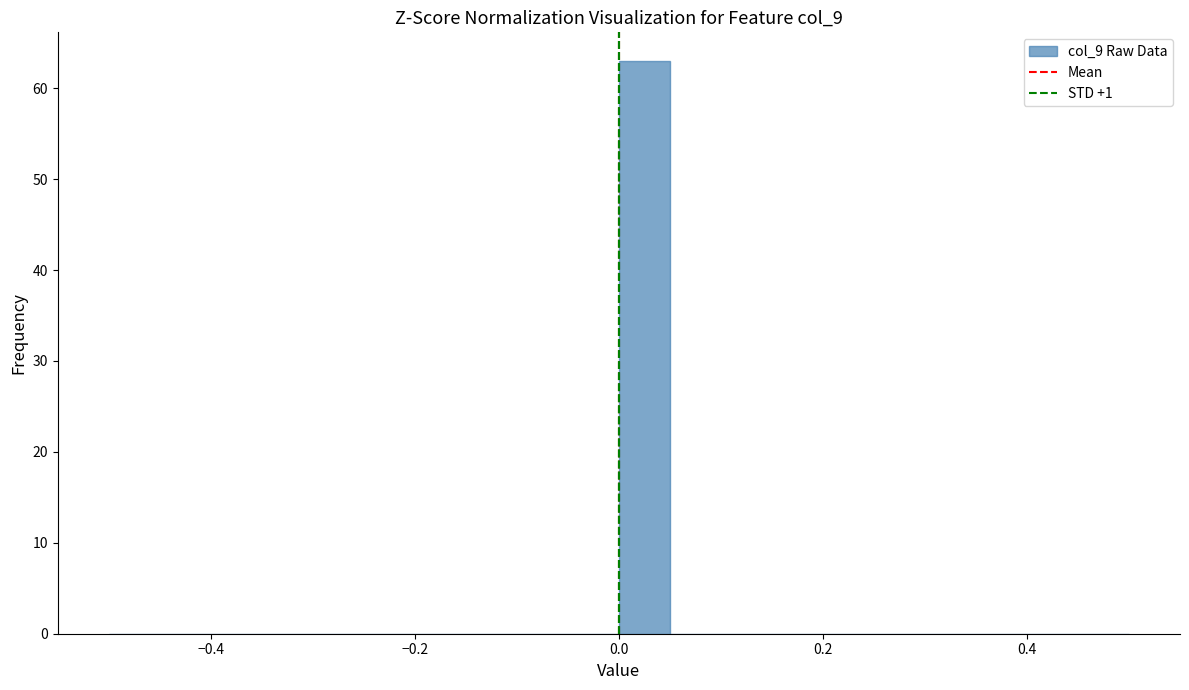

Around what value on the x-axis is the tallest bar? Give the approximate position of its centre, as read against the axis.

0.02